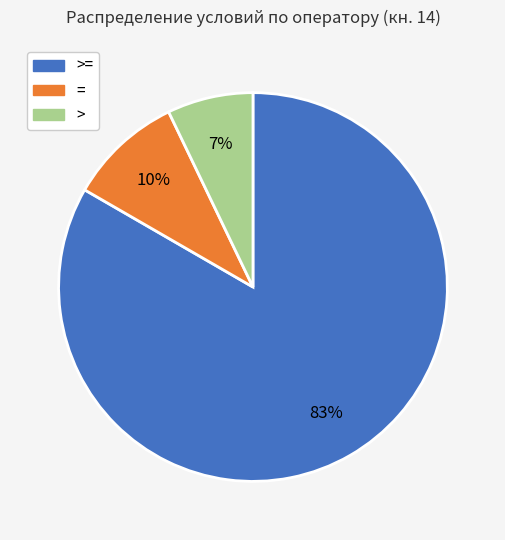

To the nearest percent, what is the average slice percentage?

33%